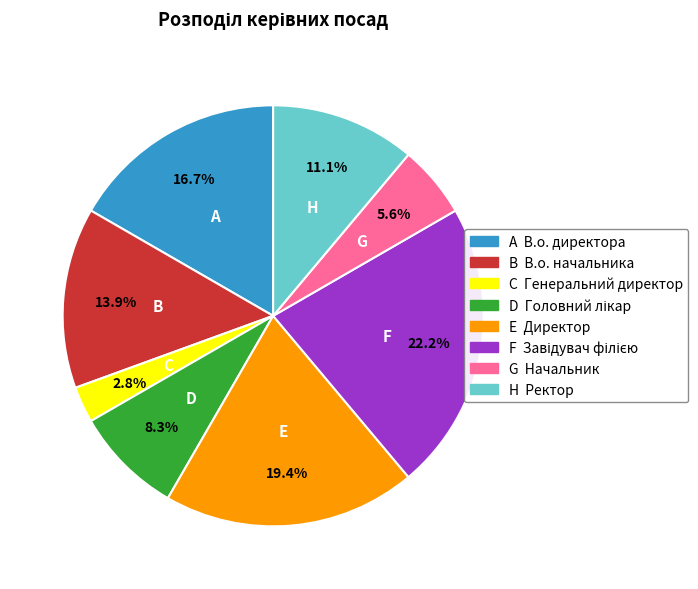

Is there a majority slice in this chart?

No